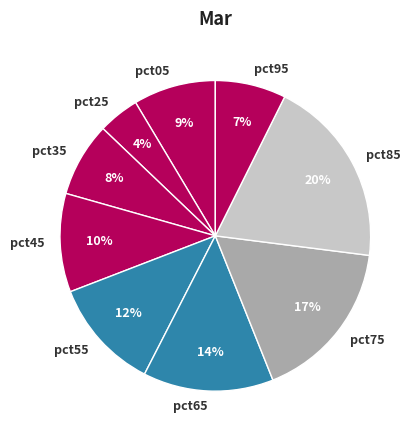

To the nearest percent, what is the combined percentage of pct35 and pct25?

12%